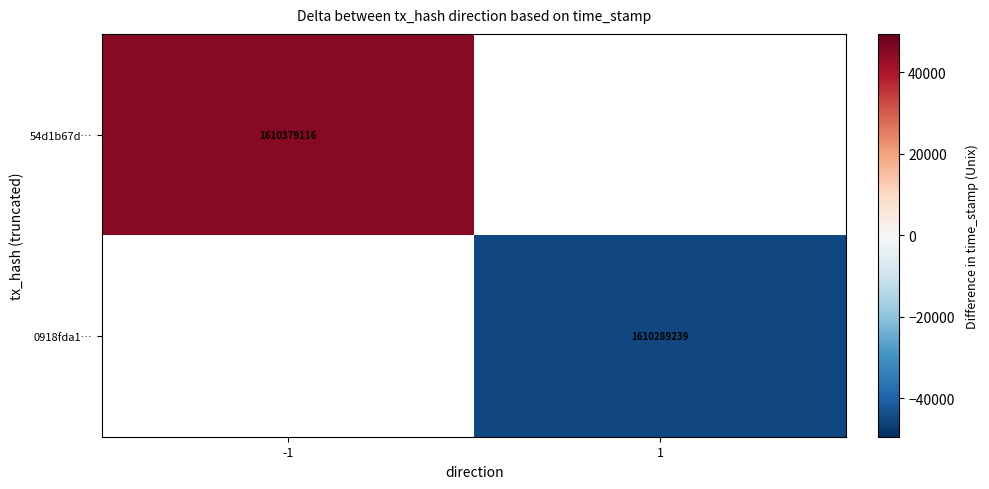

The 0918fda1… series shows 963941770.7 at 1. True or false?

False